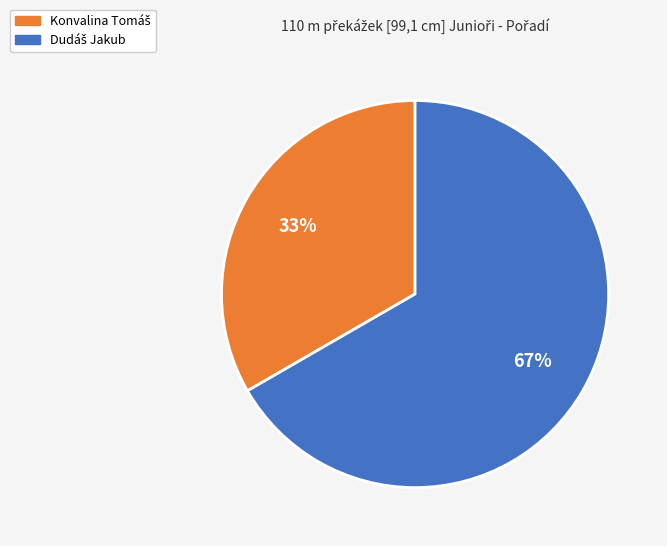

Is there a majority slice in this chart?

Yes